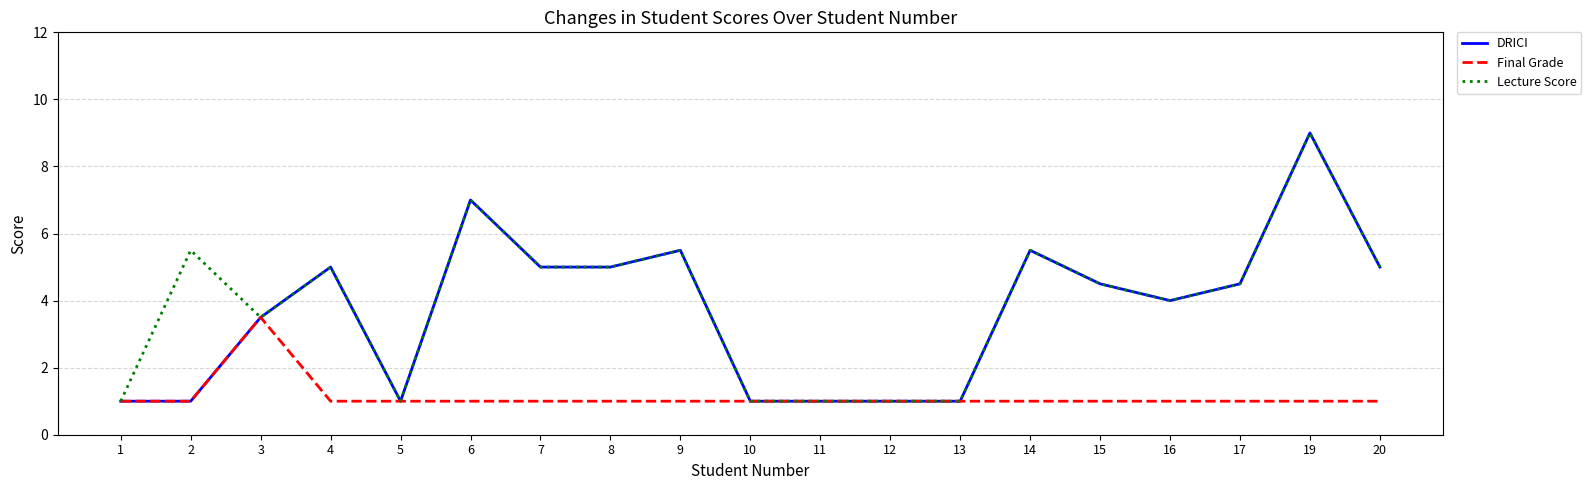

How many lines are shown in the chart?

3